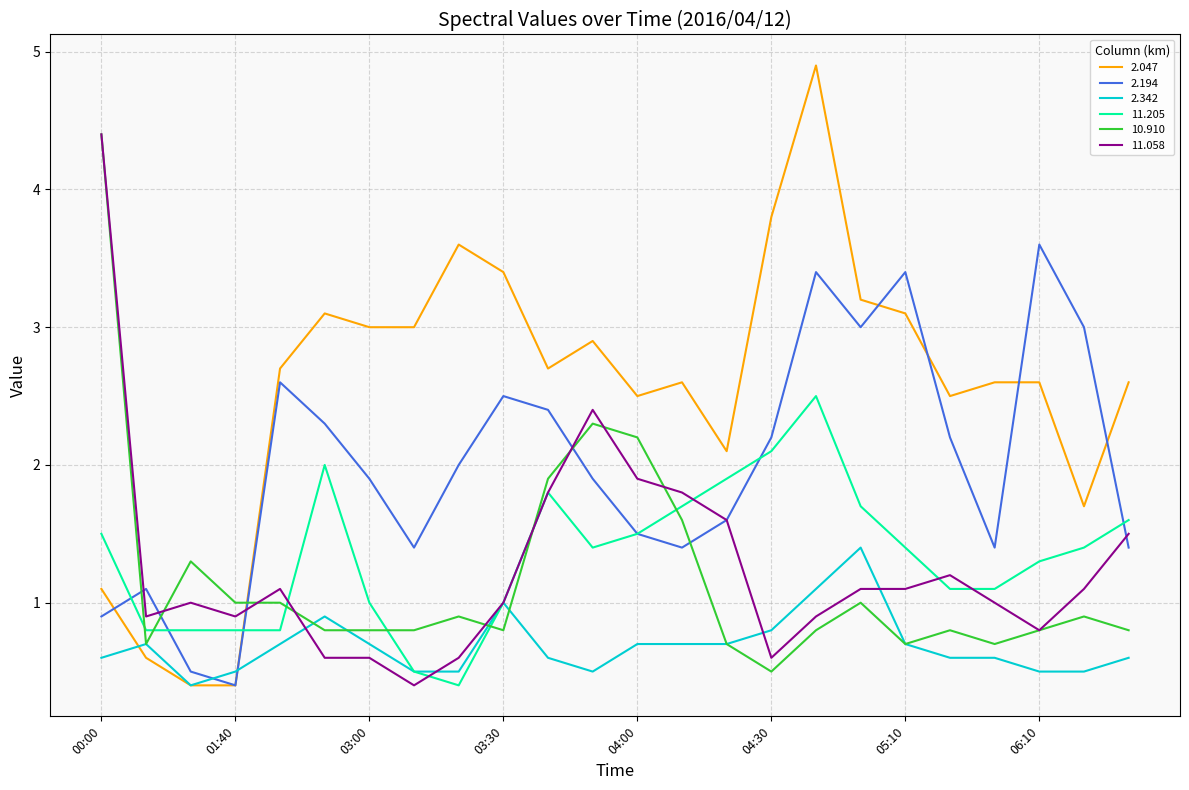

What is the highest value of the 2.047 series?

4.9